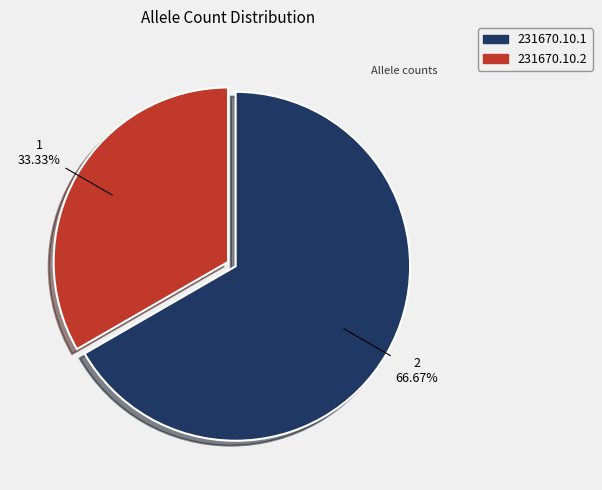

Rank the categories by value from highest to lowest.

231670.10.1, 231670.10.2